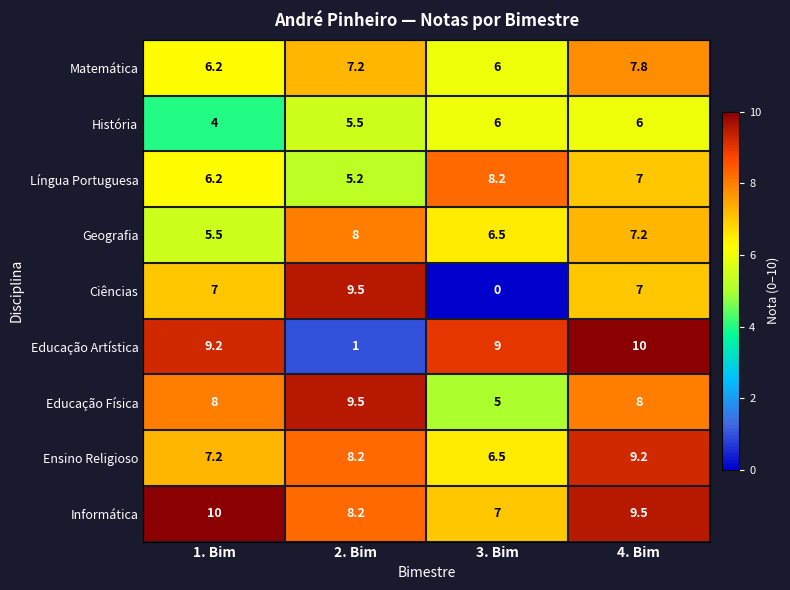

At which label does Informática first exceed 9?

1. Bim